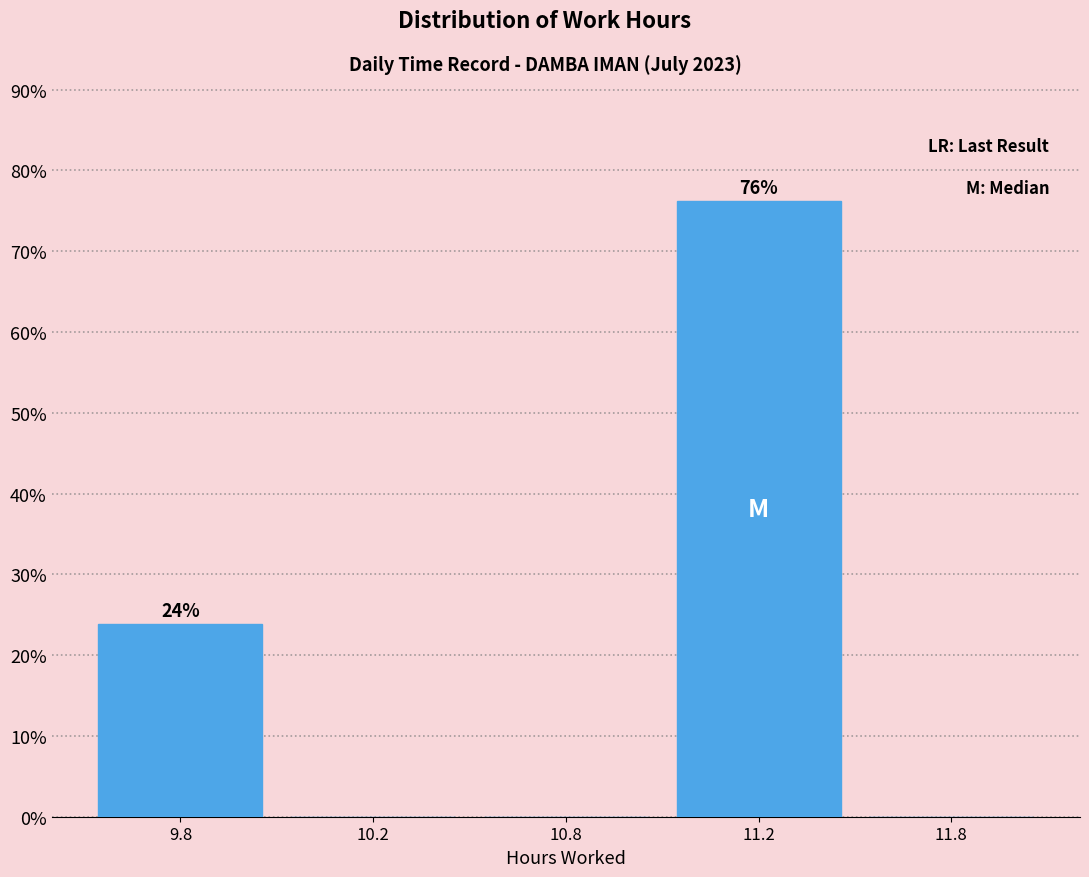

Reading left to right, list all the values displayed in this chart.

9.8=23.8	10.2=0.0	10.8=0.0	11.2=76.2	11.8=0.0